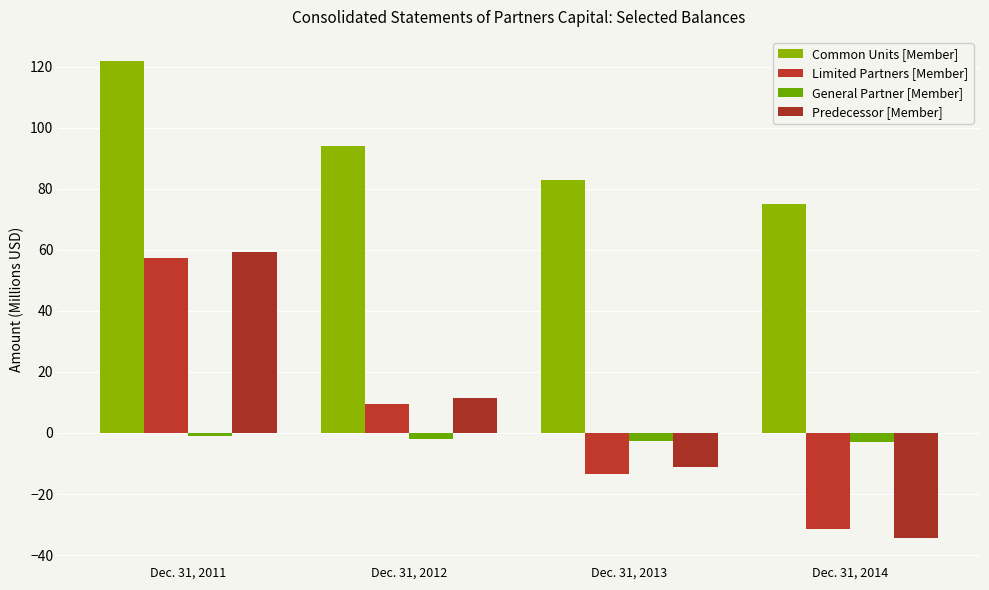

Rank the series by their maximum value, from lowest to highest.

General Partner [Member], Limited Partners [Member], Predecessor [Member], Common Units [Member]